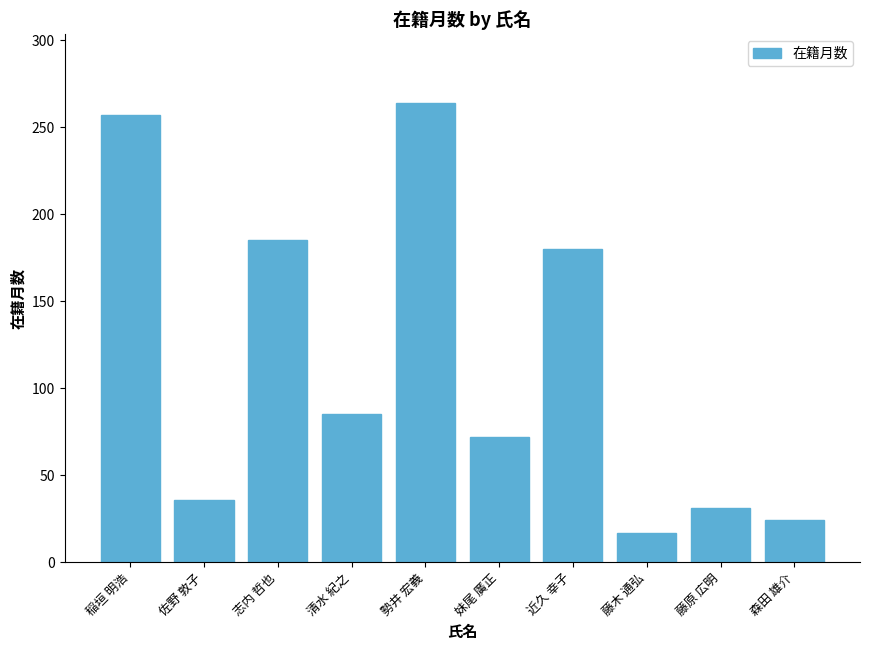

What is the average value?

115